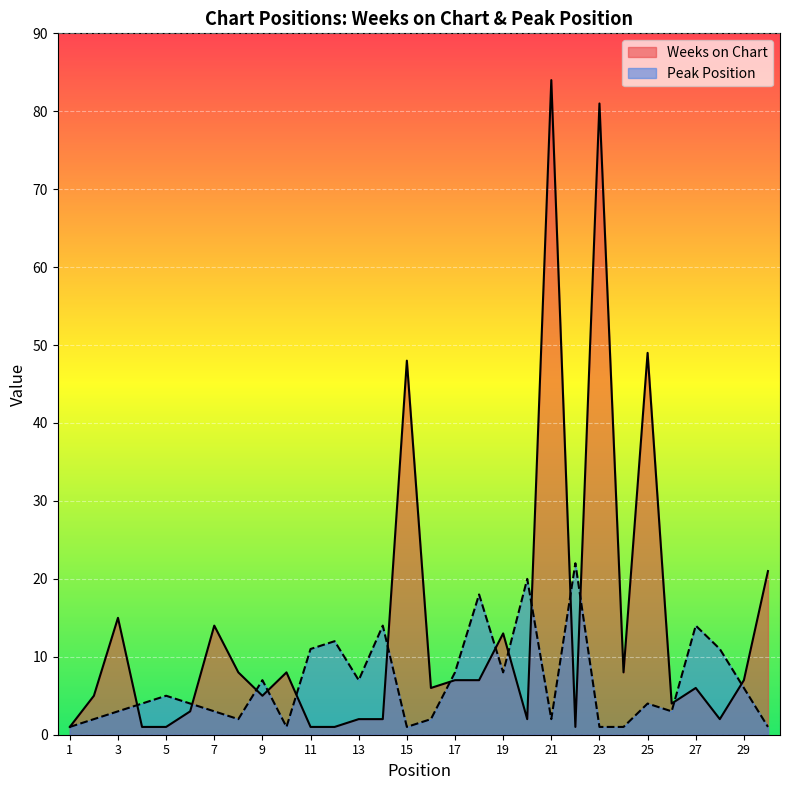

List the series in order of their peak value, highest first.

Weeks on Chart, Peak Position